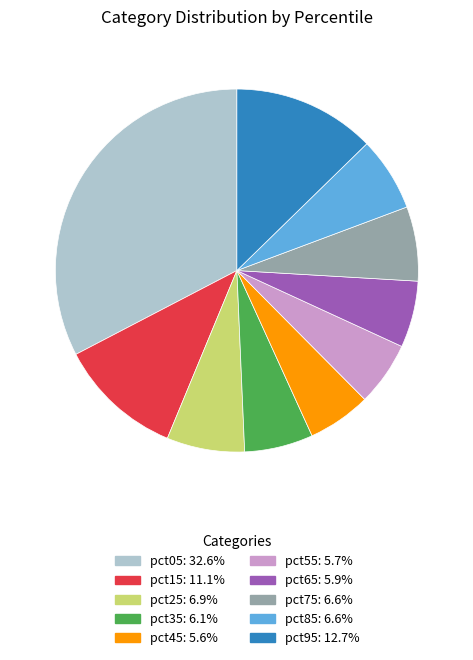

Combined, do pct15 and pct25 account for over 50%?

No